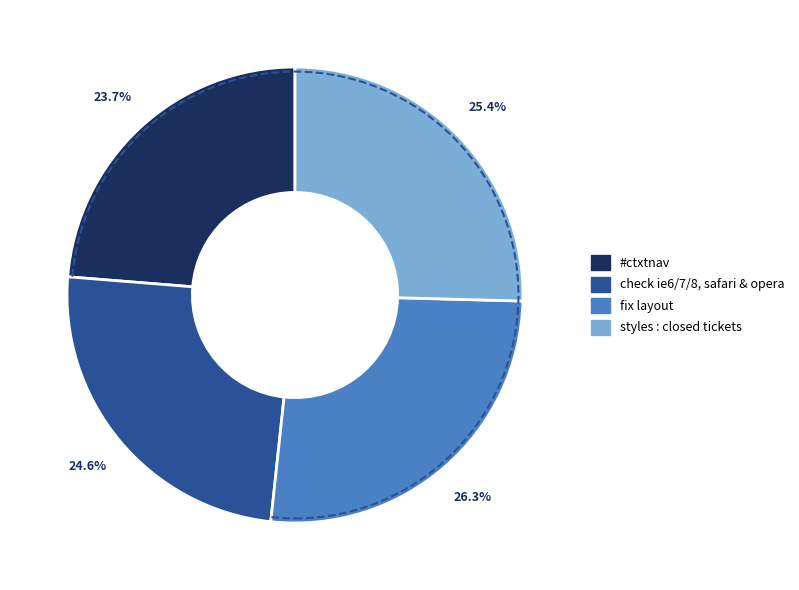

The #ctxtnav slice represents 32% of the pie. True or false?

False